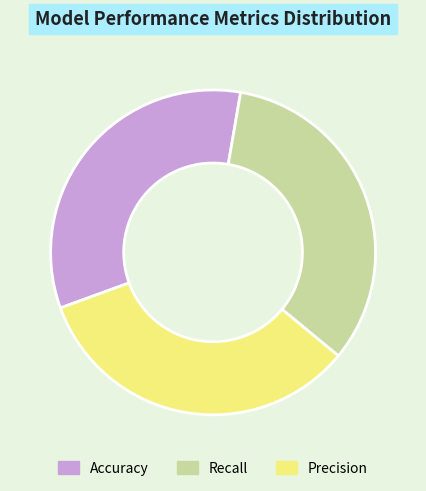

Do Recall and Precision together represent more than half of the pie?

Yes